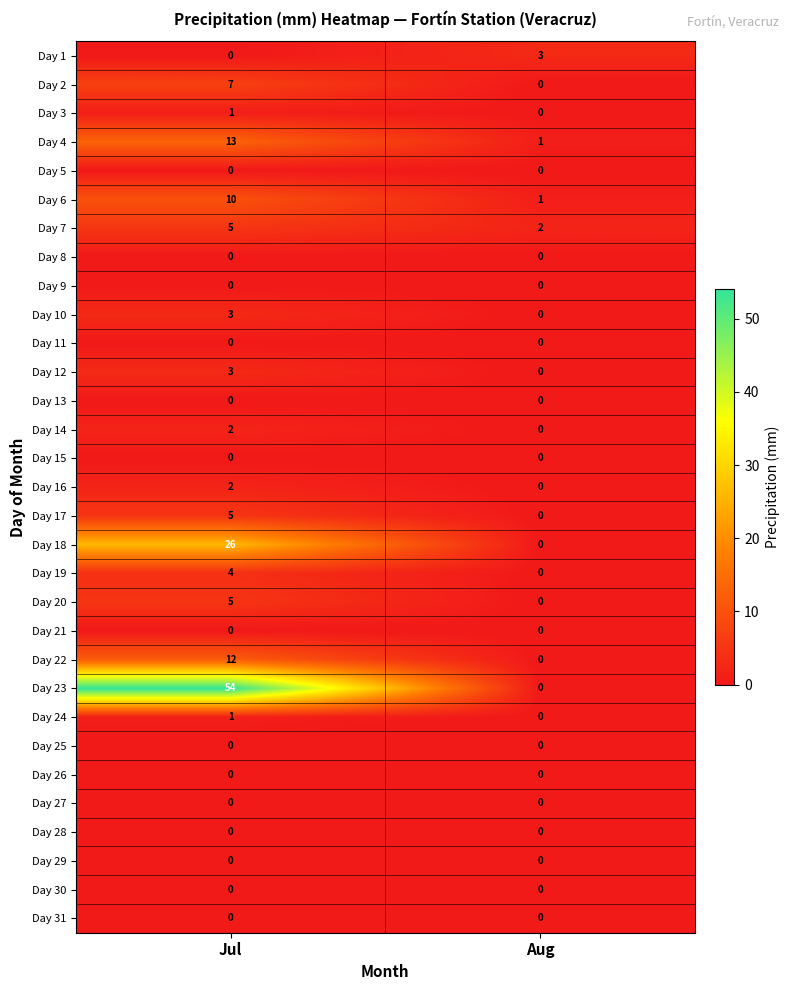

What is the sum of all Day 7 values?

7